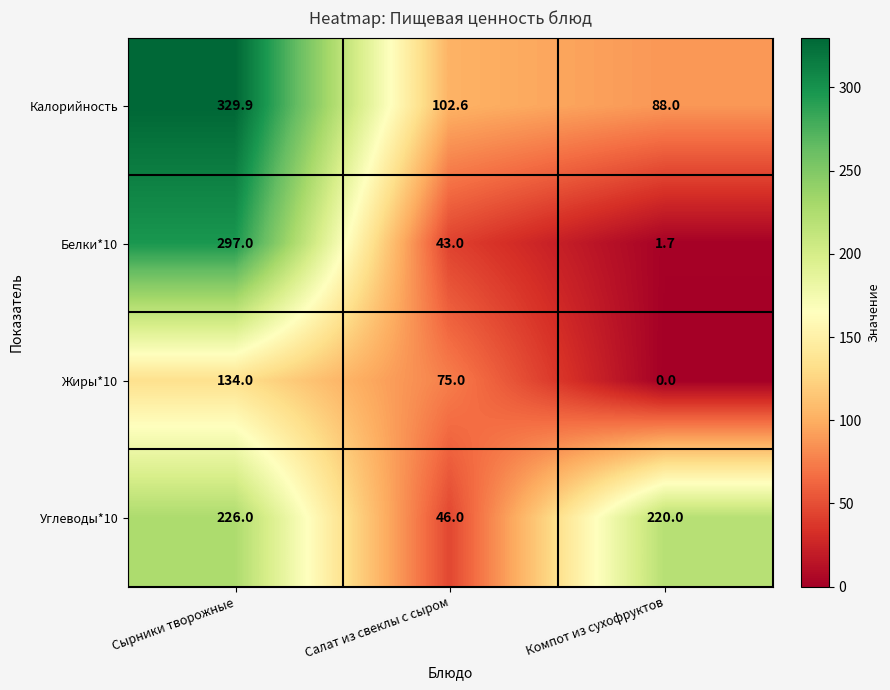

Between Сырники творожные and Компот из сухофруктов, which series saw the biggest shift?

Белки*10